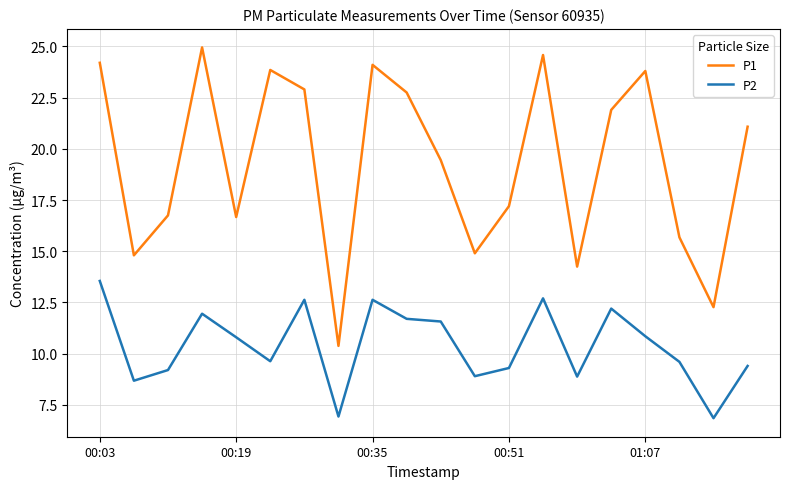

What is the lowest value of the P1 series?

10.4